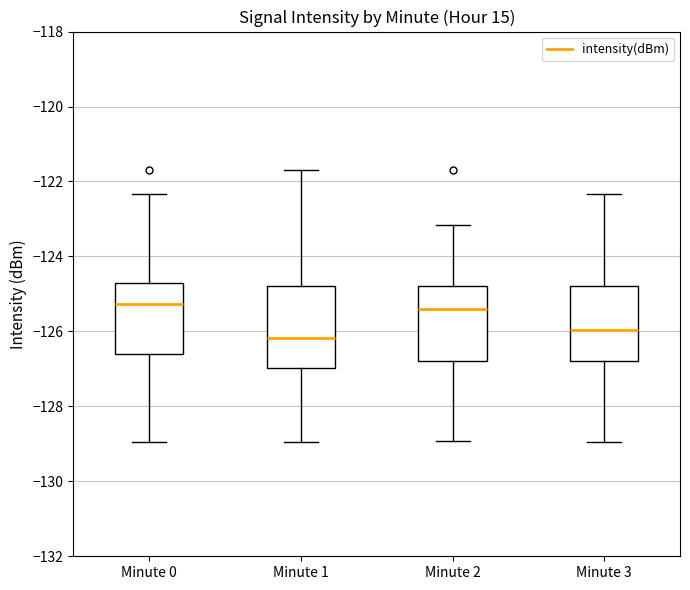

Reading left to right, transcribe this box plot: for each box, give where its median line is, the range the box spans, and where its two whiskers end, as read against the y-axis. The values are not printed on the chart, so give them approximately, as read against the axis.

Minute 0: median -125.2, box -126.6 to -124.8, whiskers -129.0 to -122.4
Minute 1: median -126.2, box -127.0 to -124.8, whiskers -129.0 to -121.6
Minute 2: median -125.4, box -126.8 to -124.8, whiskers -129.0 to -123.2
Minute 3: median -126.0, box -126.8 to -124.8, whiskers -129.0 to -122.4